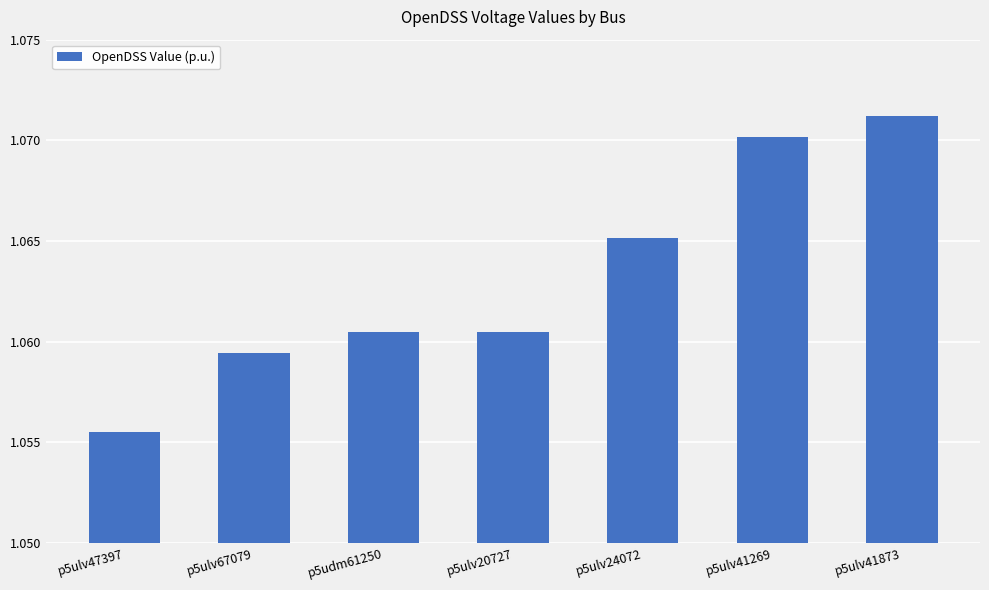

How many bars are there in total?

7